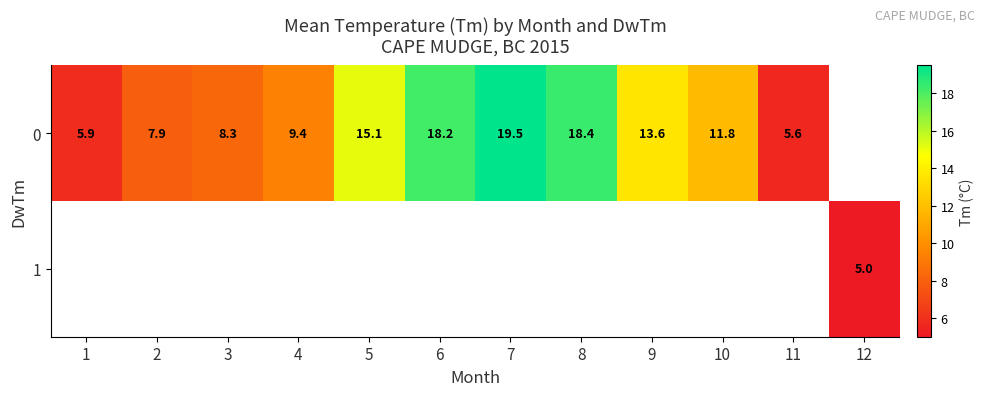

What is the minimum value shown in the chart?

5.0